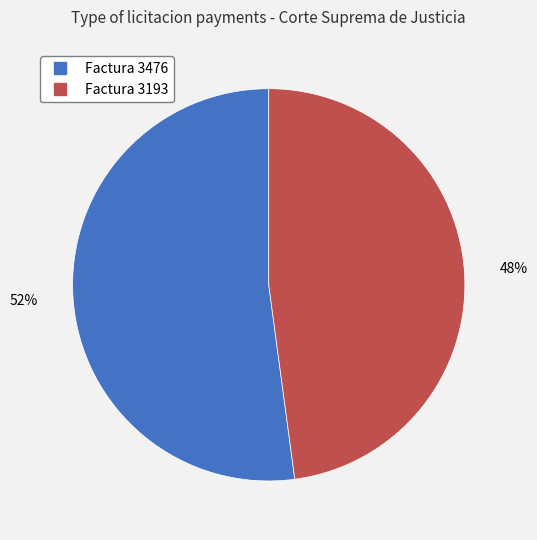

Approximately how many times larger is the value at Factura 3193 compared to Factura 3476?

0.9